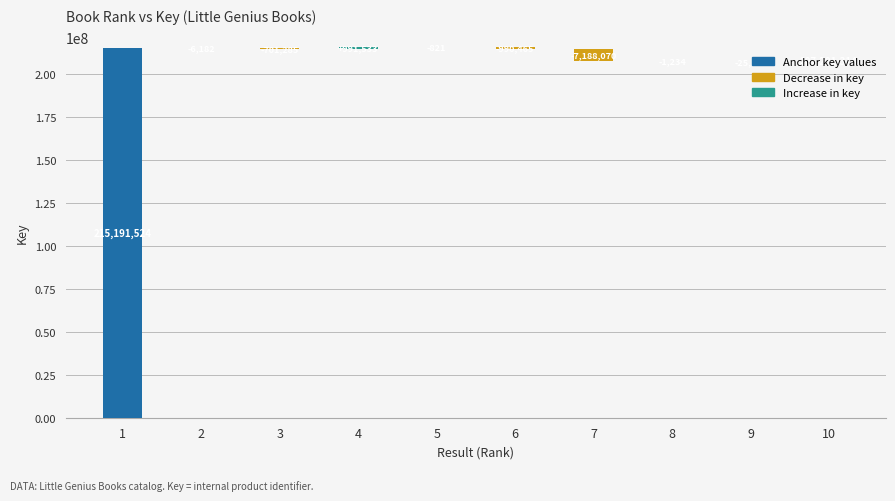

Rank the categories by value from highest to lowest.

1, 7, 4, 6, 3, 9, 10, 2, 8, 5